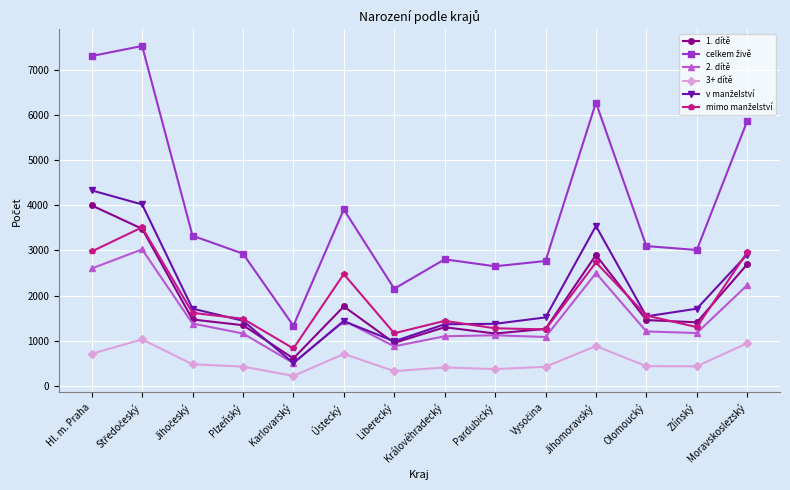

Is it true that 1. dítě equals 1526 at Jihomoravský?

False